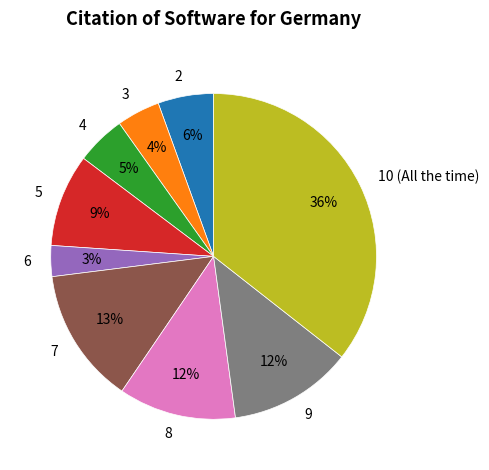

What is the smallest slice in the pie chart?

6